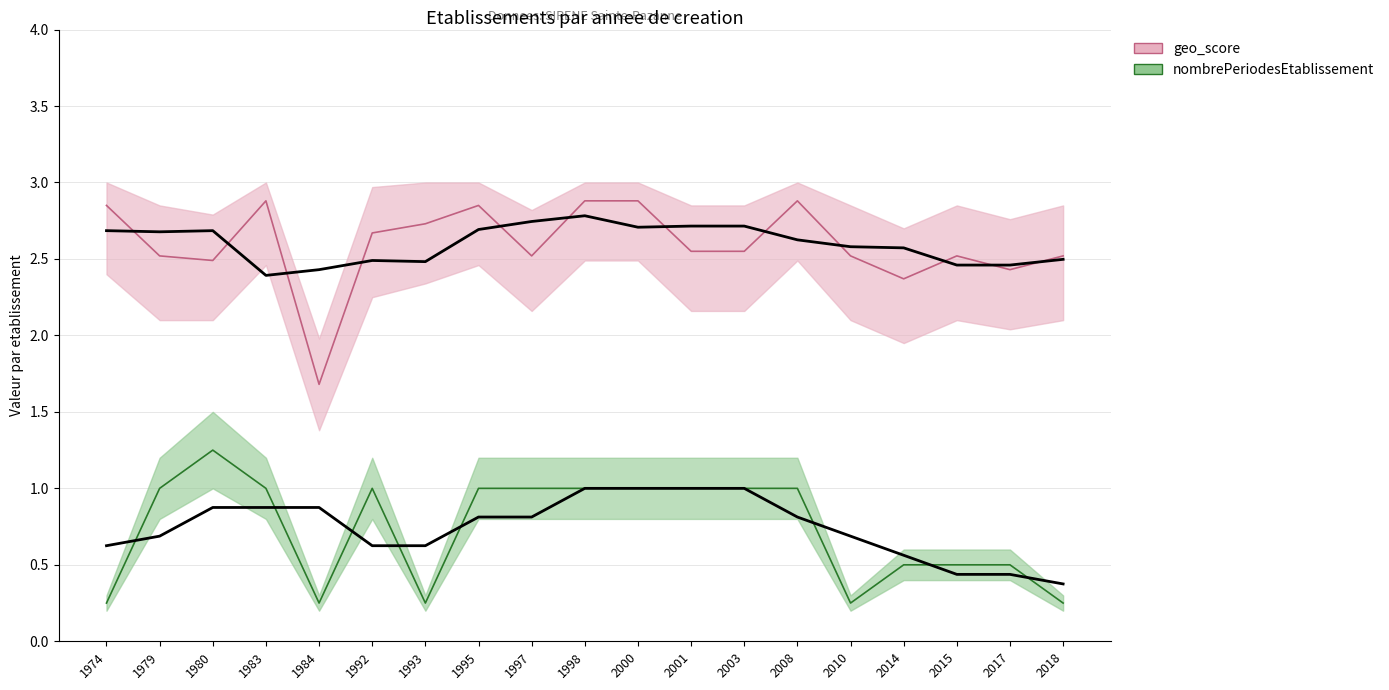

What is the value of the nombrePeriodesEtablissement (×0.25) point at the 1st from the left?

0.2